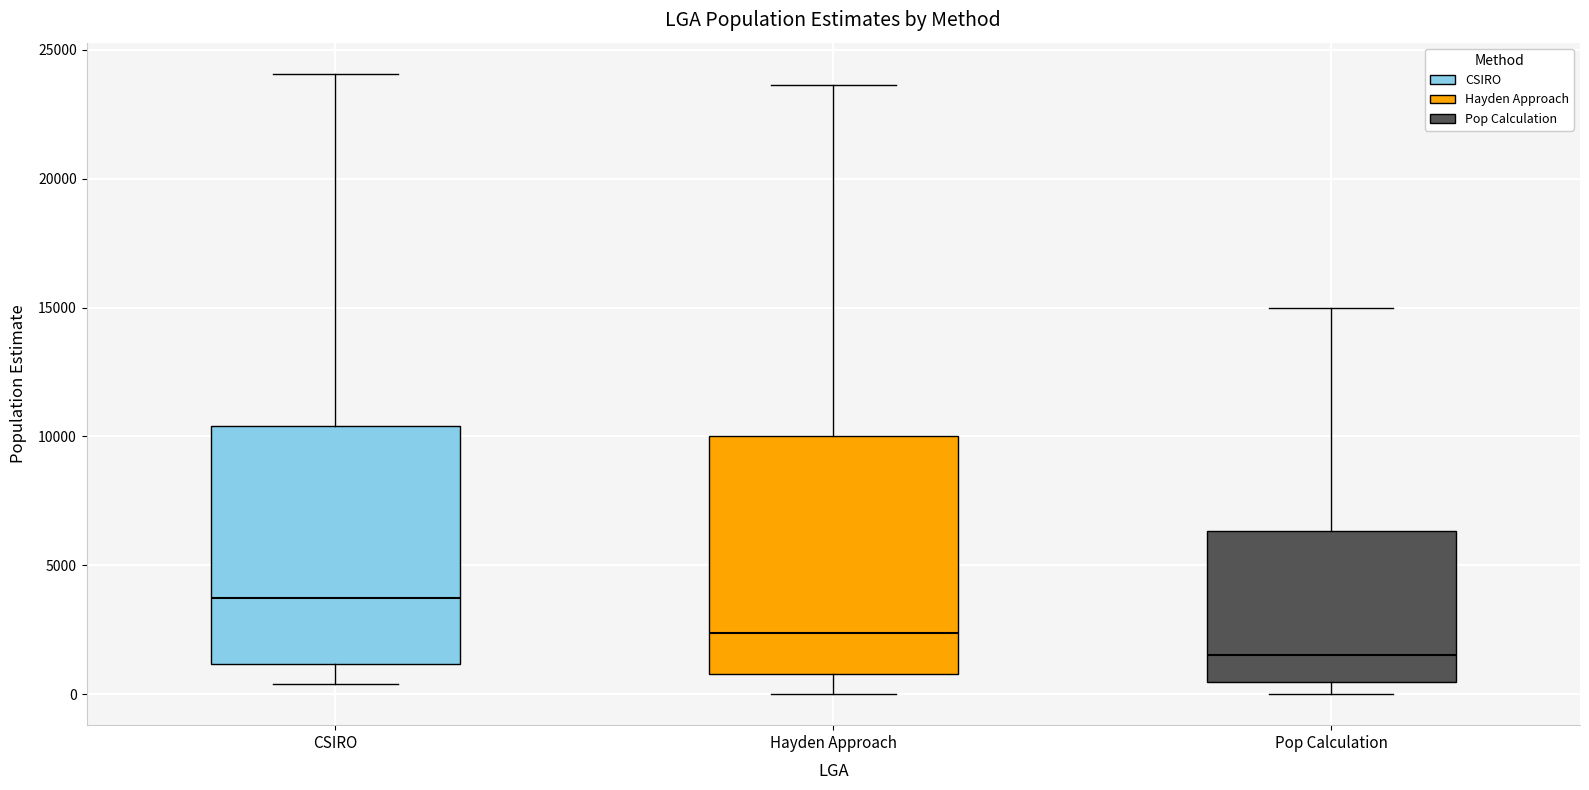

Where is the upper edge of the box for CSIRO on the y-axis? The values are not printed on the chart, so give them approximately, as read against the axis.

10500